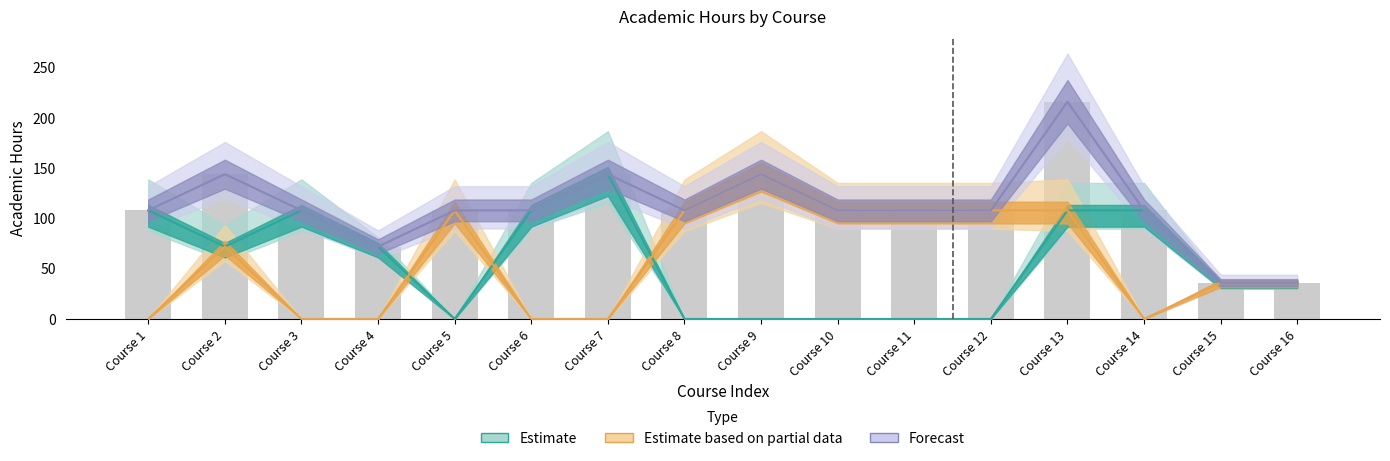

Does the chart contain any negative values?

No